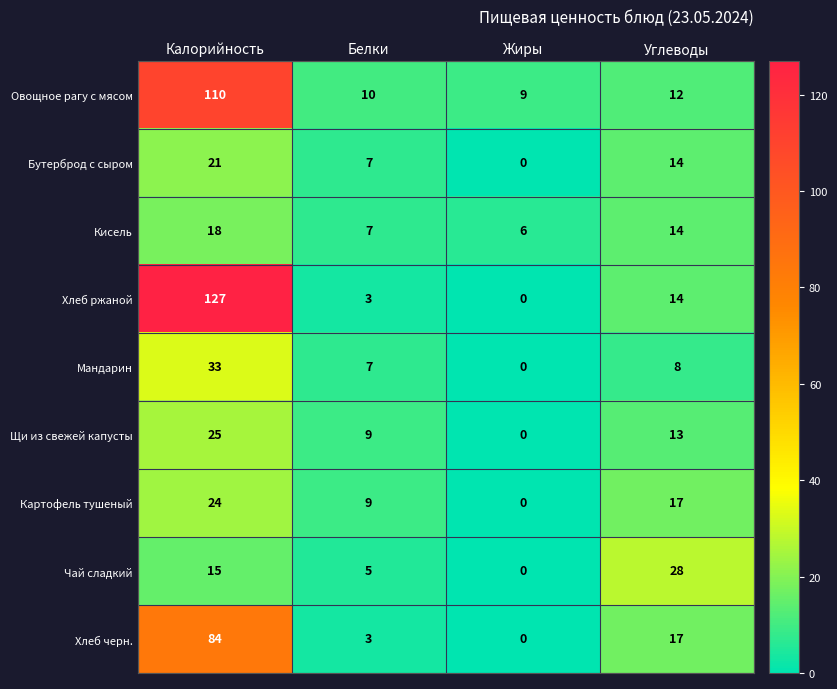

Where is Кисель nearest to the value 12?

Углеводы